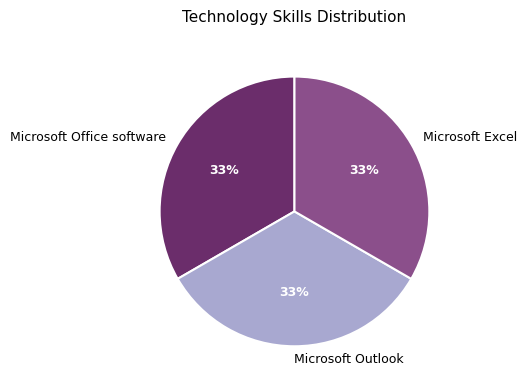

Do Microsoft Office software and Microsoft Outlook together represent more than half of the pie?

Yes